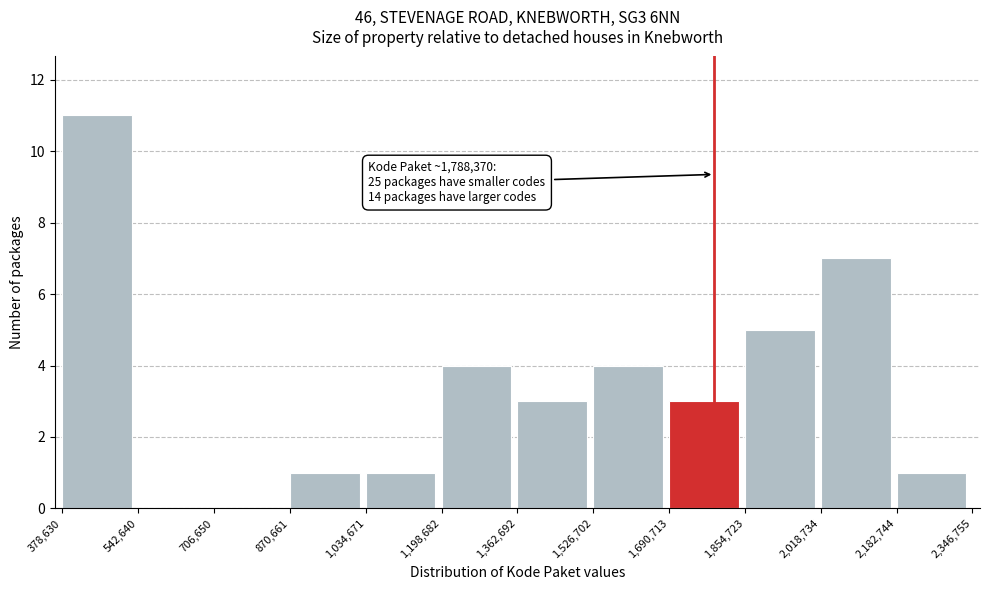

Which range on the x-axis has the tallest bar?

378,630 to 542,640